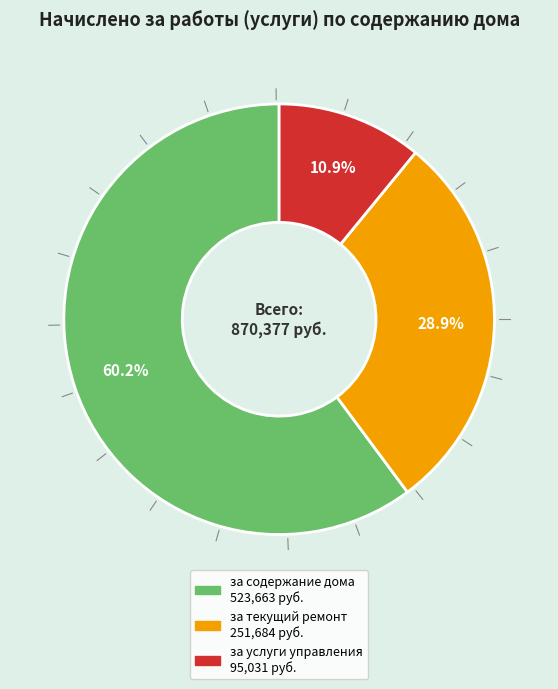

Is there a majority slice in this chart?

Yes